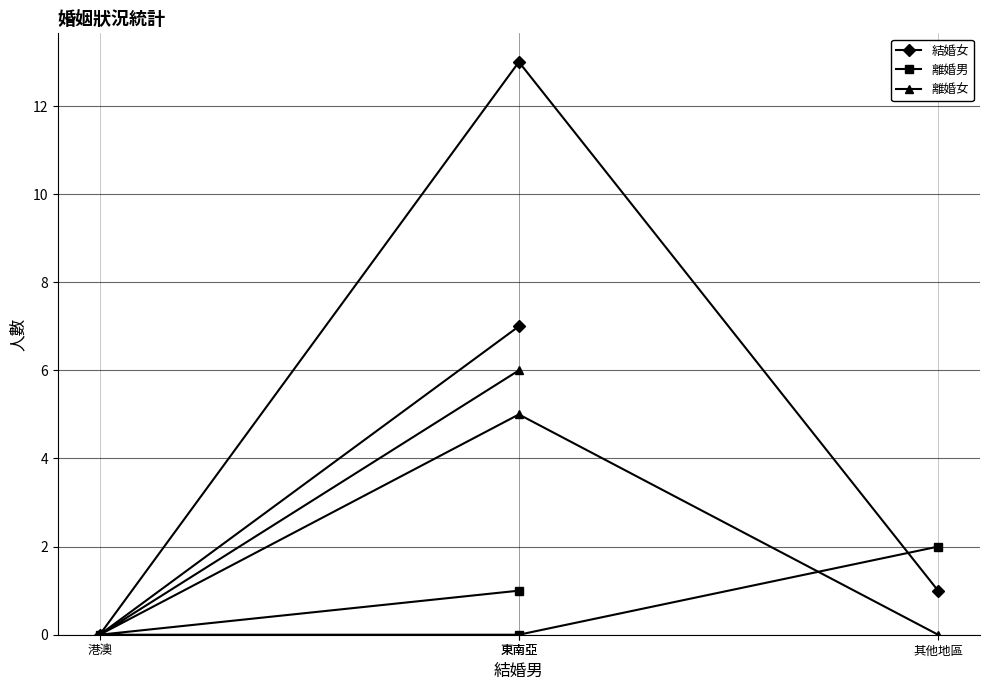

Reading left to right, what are all the values shown in this chart?

結婚女: 東南亞=7	港澳=0	東南亞=13	其他地區=1
離婚男: 東南亞=1	港澳=0	東南亞=0	其他地區=2
離婚女: 東南亞=6	港澳=0	東南亞=5	其他地區=0